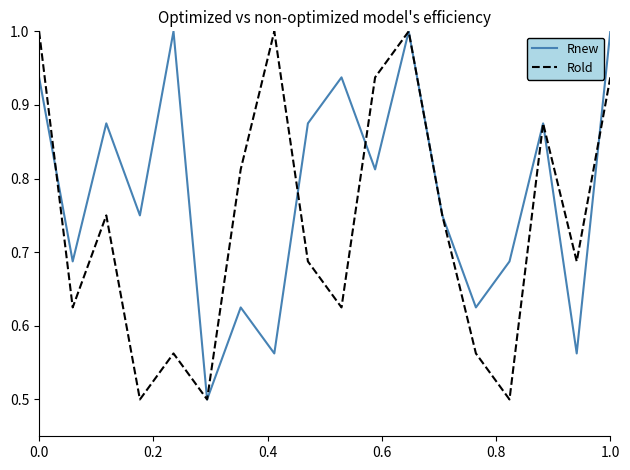

What is the minimum value shown in the chart?

0.5